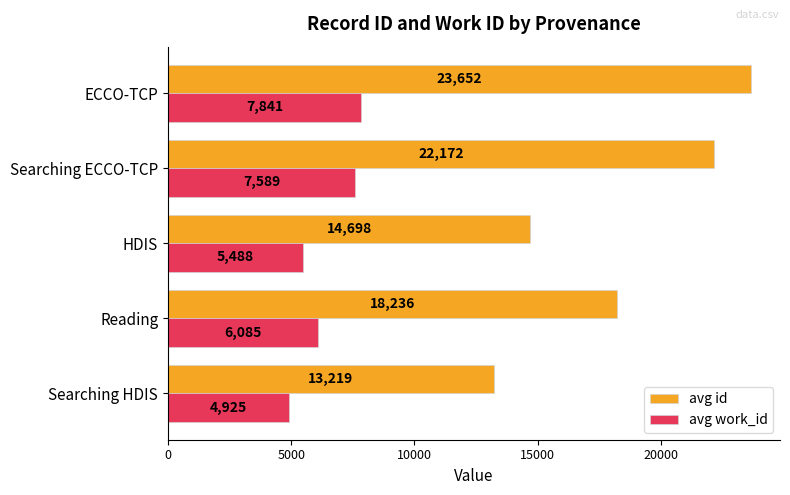

Which category has the highest value in the avg id series?

ECCO-TCP